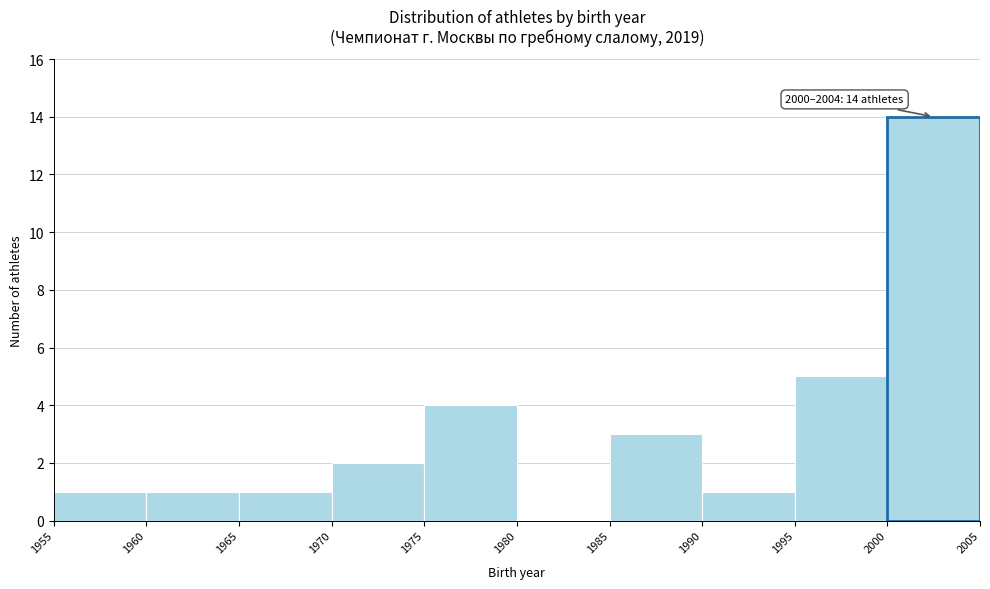

Which range on the x-axis has the tallest bar?

2000 to 2005